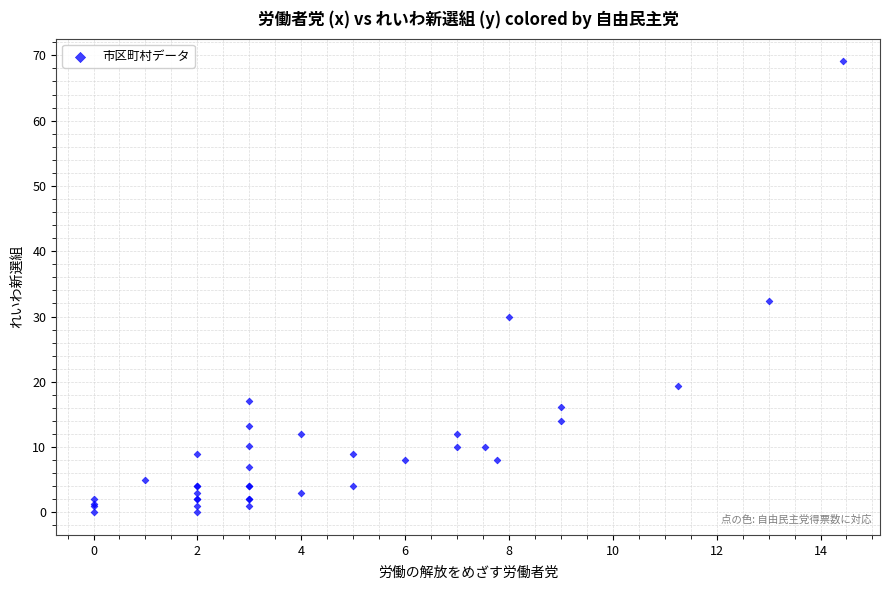

What Y value in the scatter plot is closest to 34?

32.3